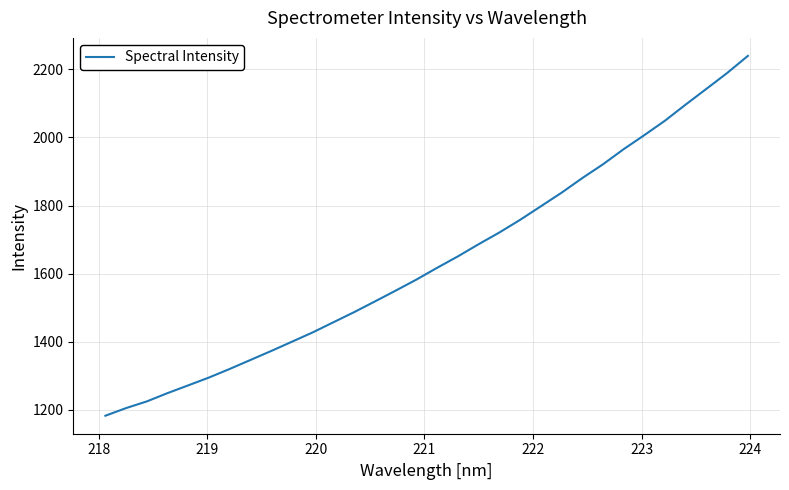

What is the minimum value shown in the chart?

1183.0